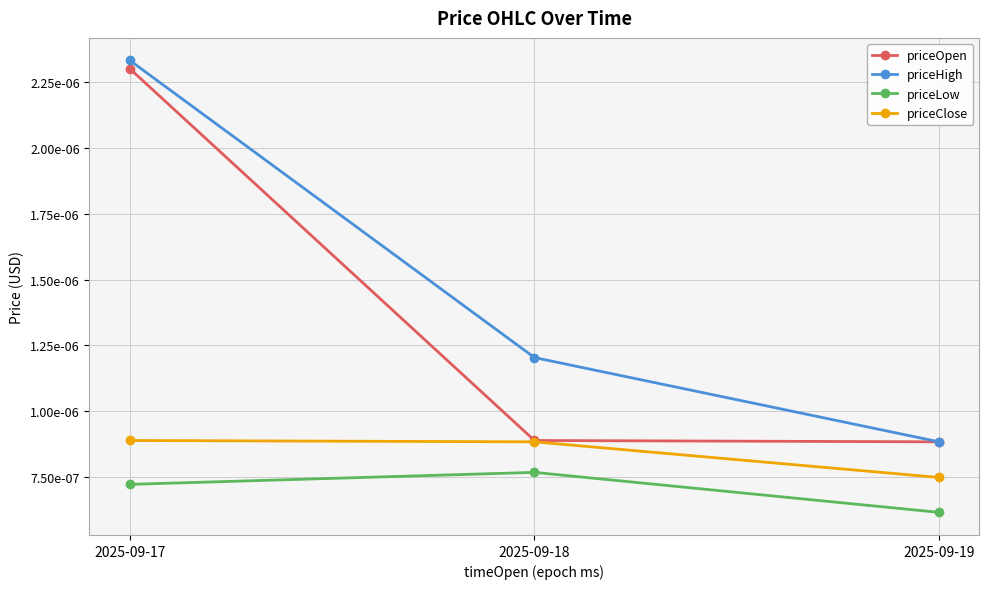

Where is priceOpen nearest to the value 0?

2025-09-19